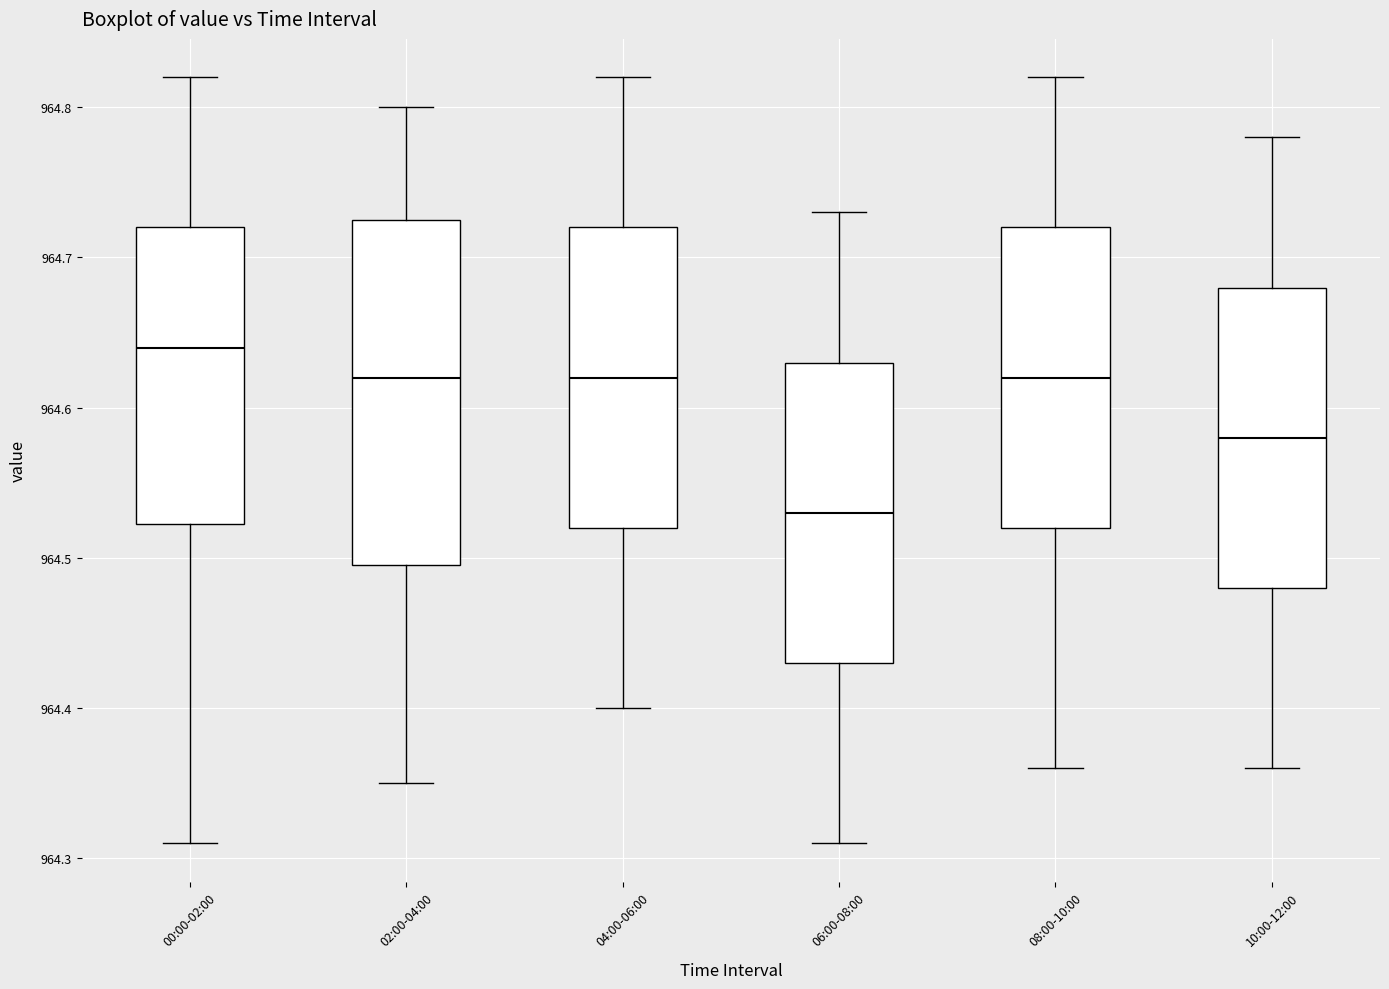

Comparing the boxes themselves (not the whiskers), which one is the tallest?

02:00-04:00